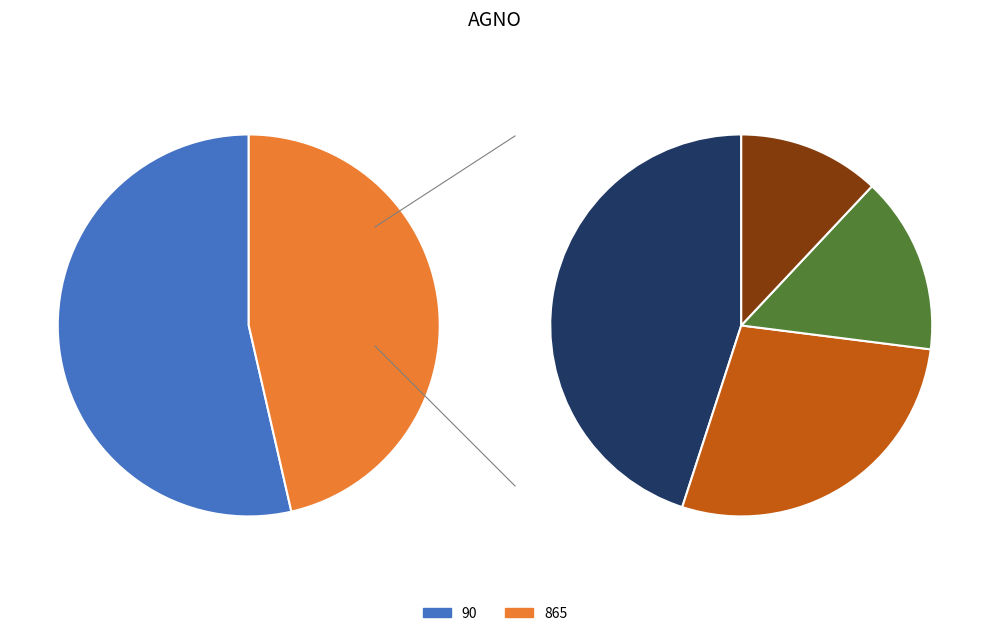

To the nearest percent, what percentage of the pie is 865?

46%